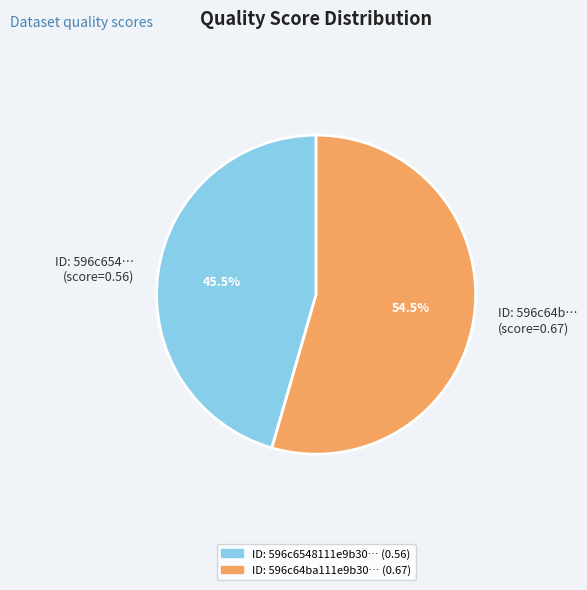

Which has a higher value, ID: 596c654… (score=0.56) or ID: 596c64b… (score=0.67)?

ID: 596c64b… (score=0.67)